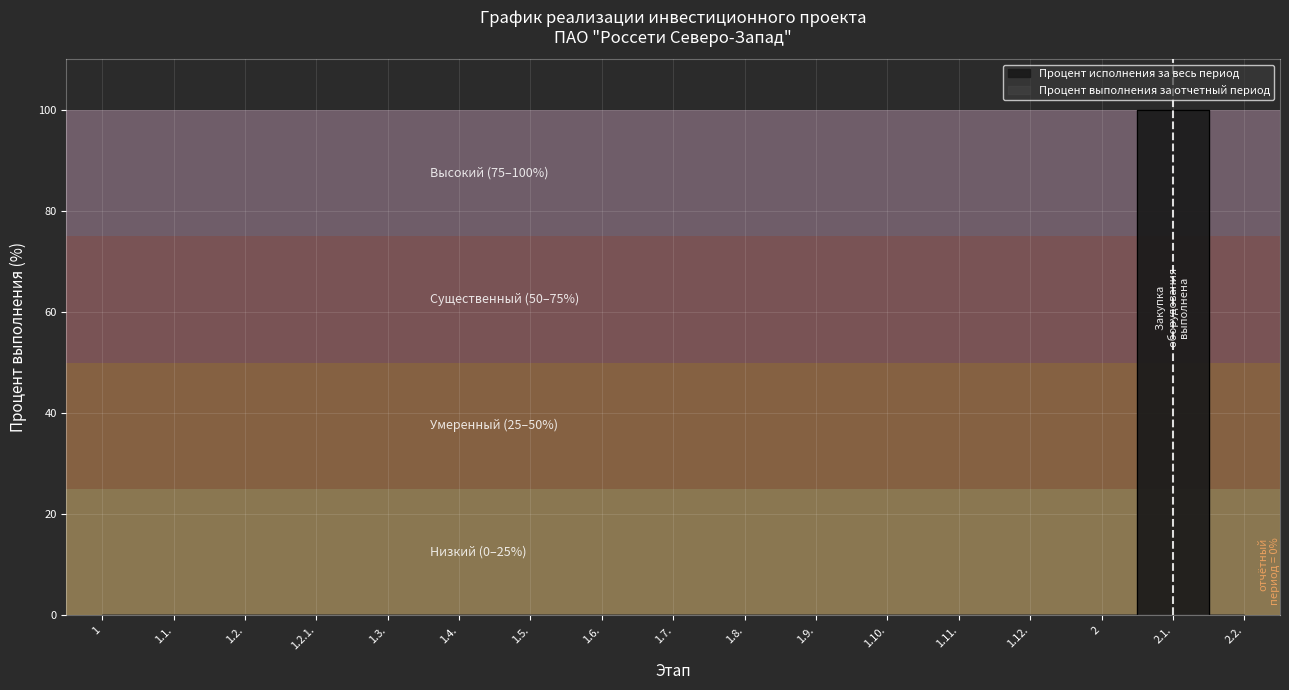

What is the difference between the maximum and minimum values?

100